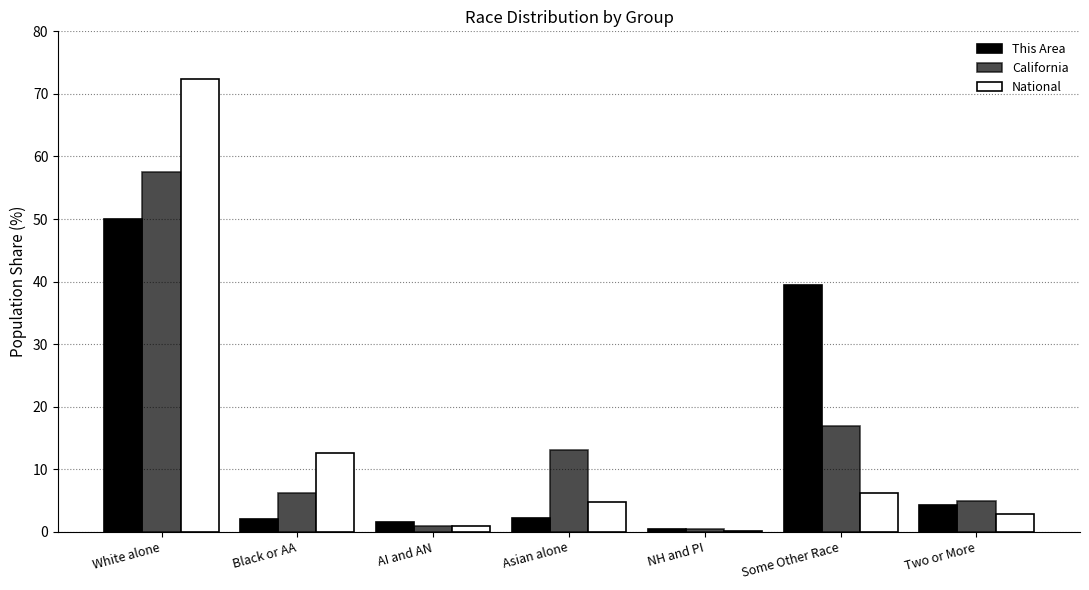

What is the difference between the California values at Two or More and Some Other Race?

12.1